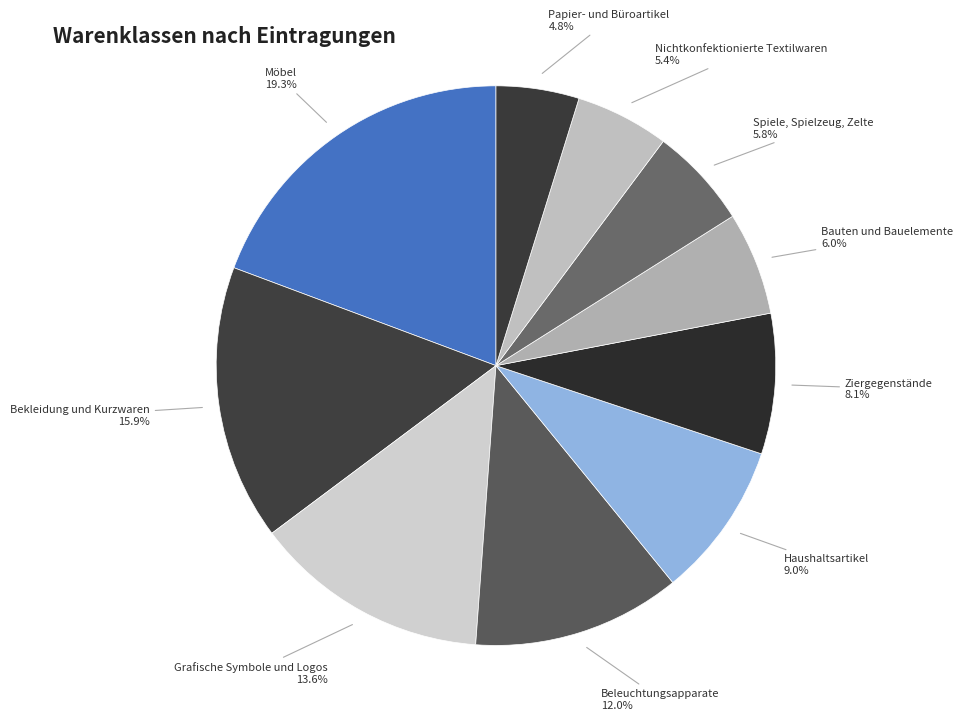

To the nearest percent, what is the difference between the largest and smallest slice percentages?

15%